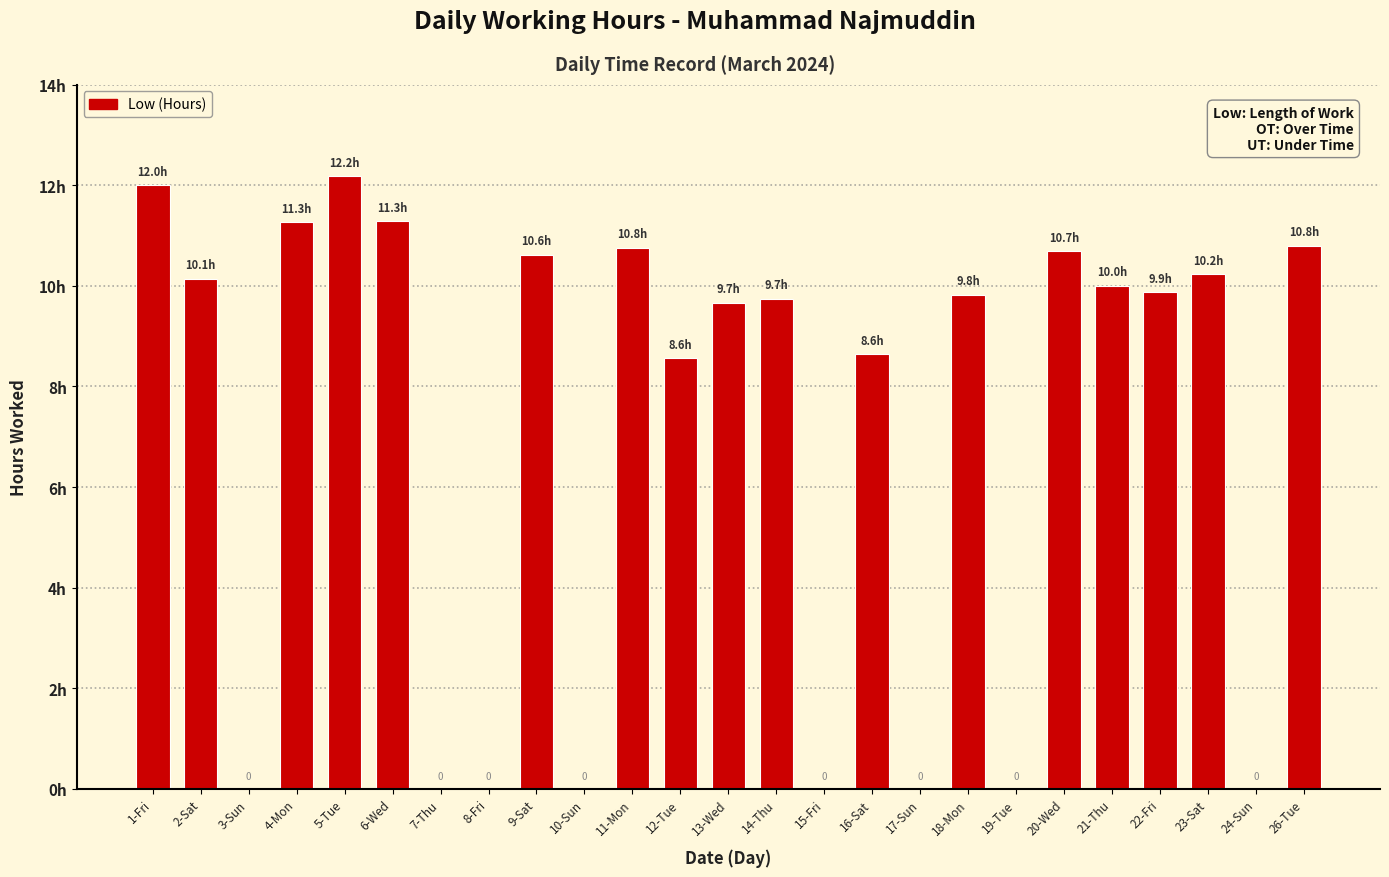

What is the approximate value at 21-Thu?

10.0